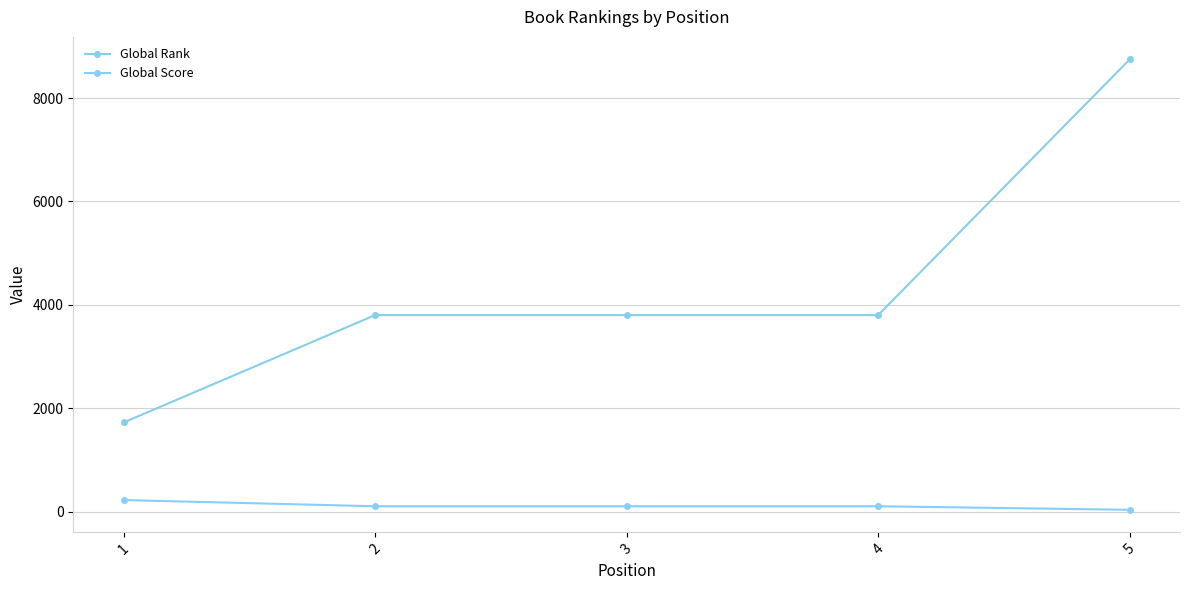

List the series in order of their overall mean, highest first.

Global Rank, Global Score